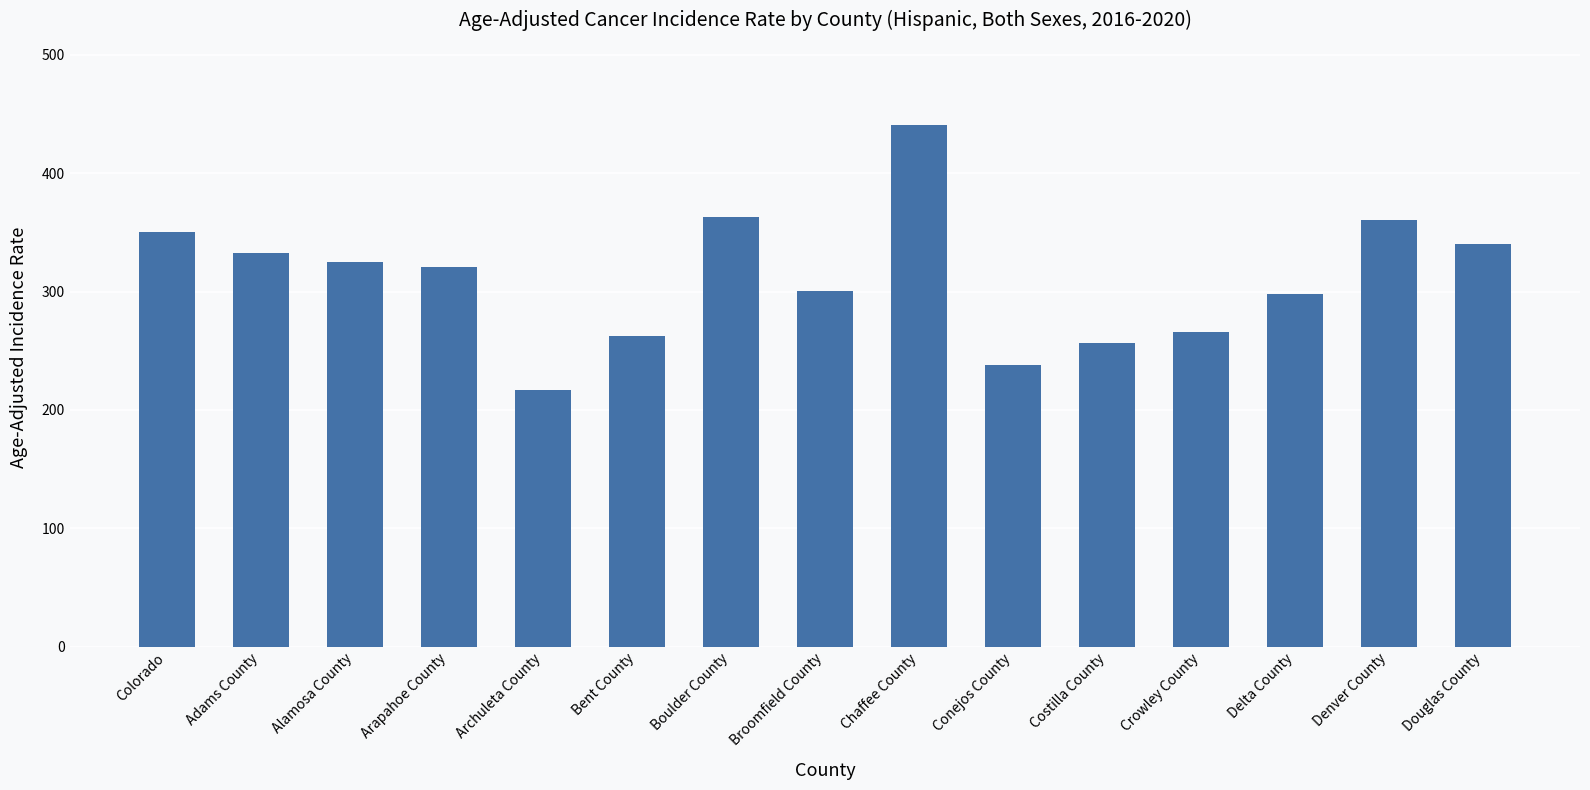

What is the minimum value shown in the chart?

216.7